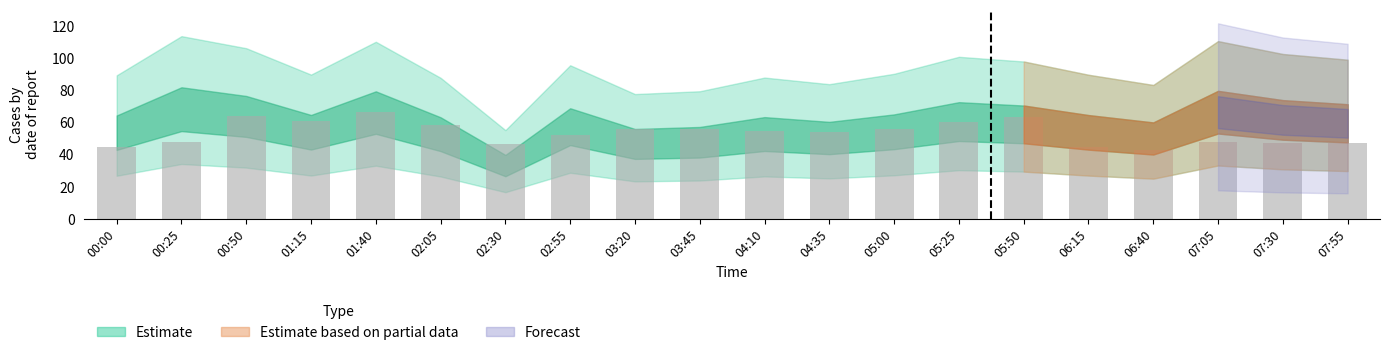

What is the difference between the maximum and second lowest values?

22.0